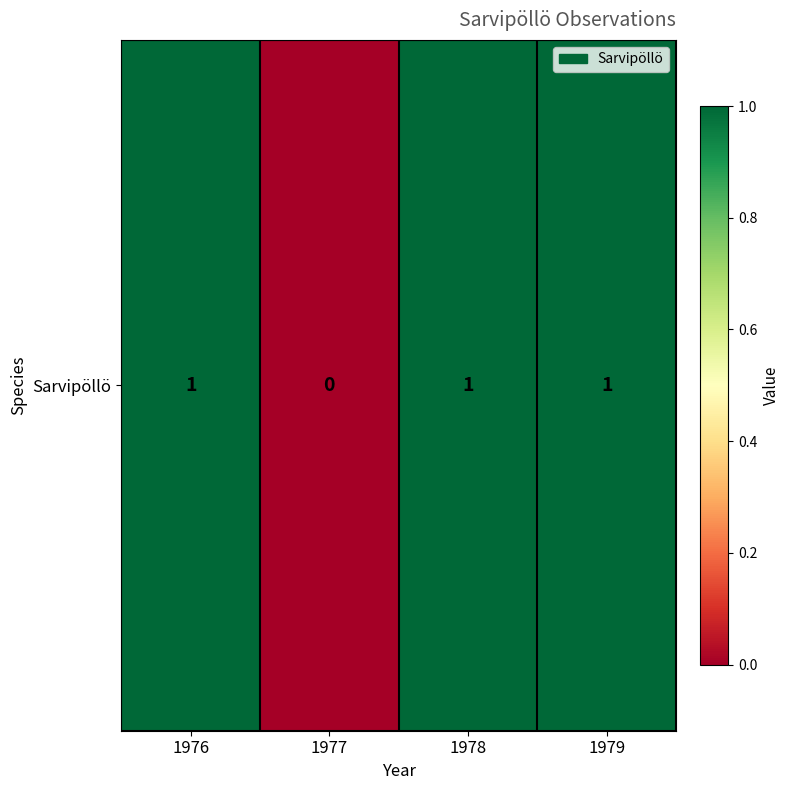

Which category has the highest value across all series?

1976